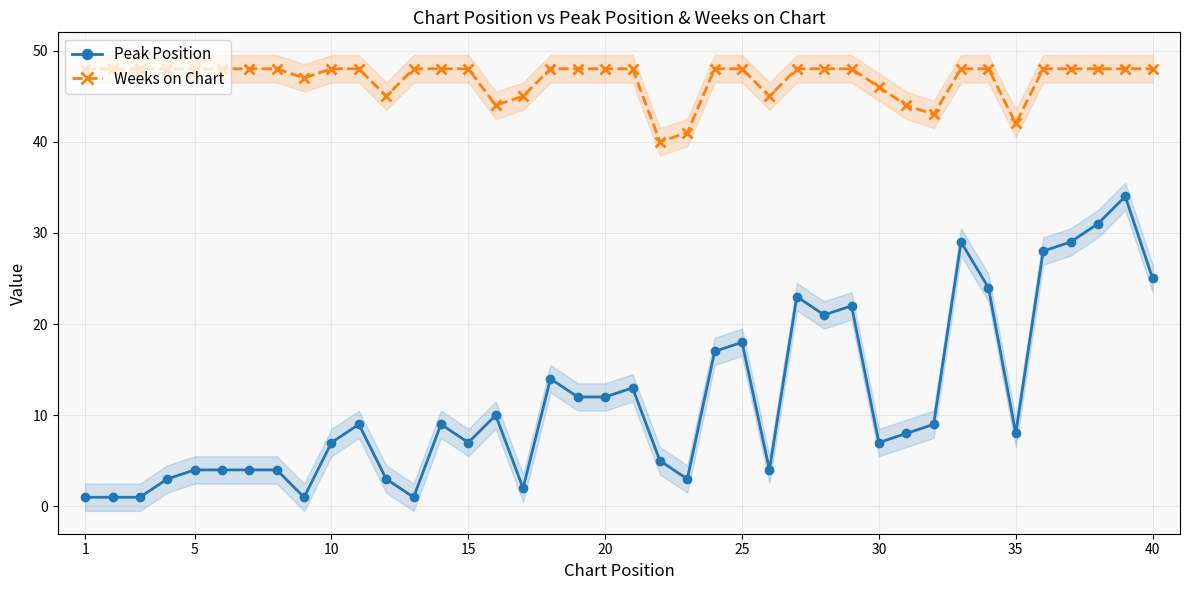

Count the number of data series in this chart.

2